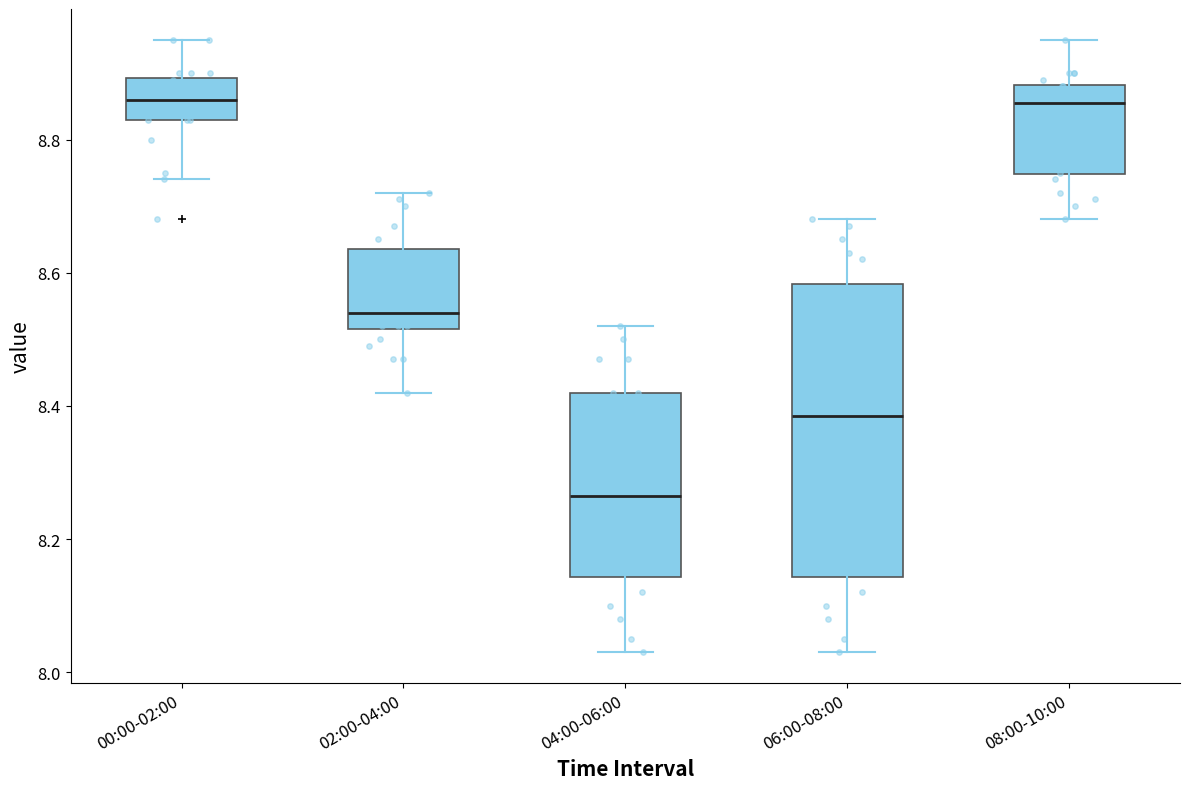

Where does the upper whisker of the box for 04:00-06:00 end on the y-axis? The values are not printed on the chart, so give them approximately, as read against the axis.

8.52